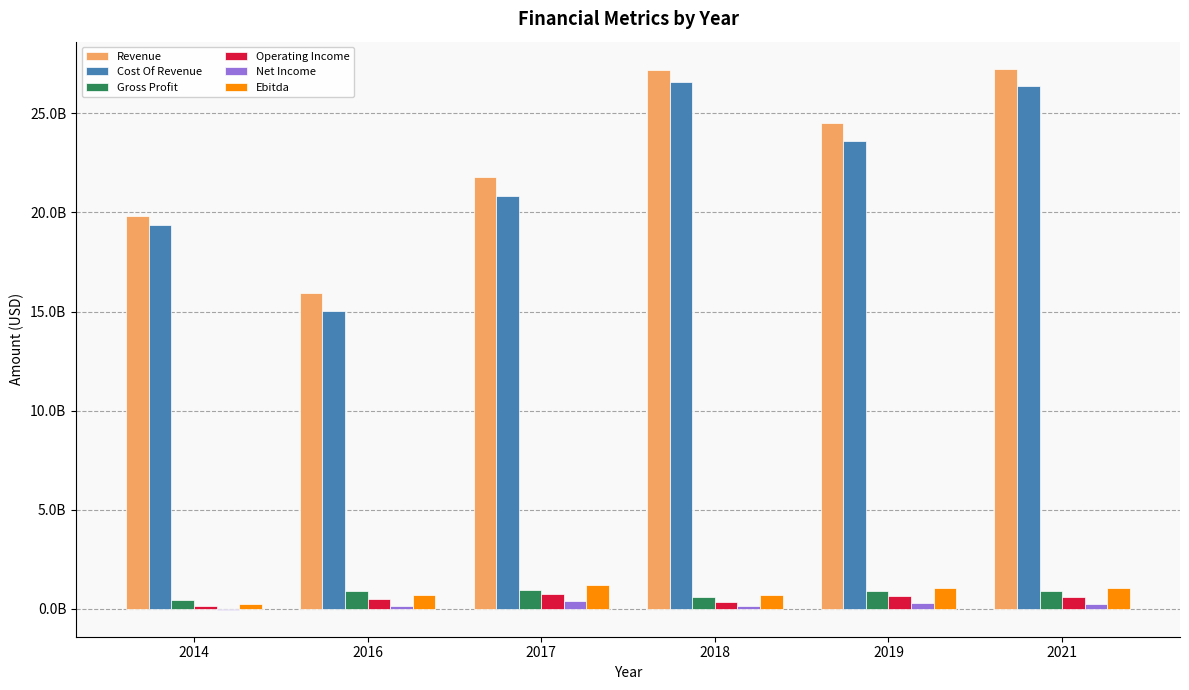

Between 2021 and 2018, which is larger?

2021